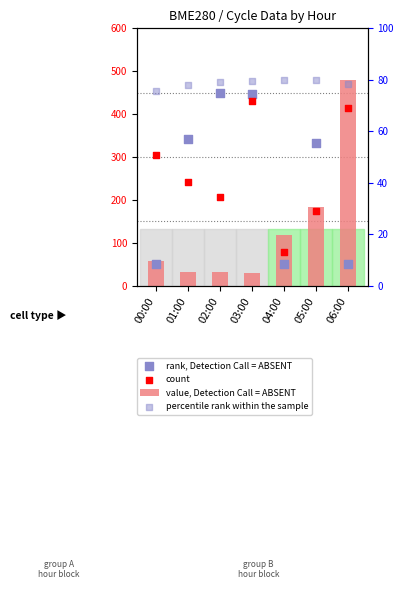

What are all the series names shown in the legend?

value, Detection Call = ABSENT, rank, Detection Call = ABSENT, count, percentile rank within the sample